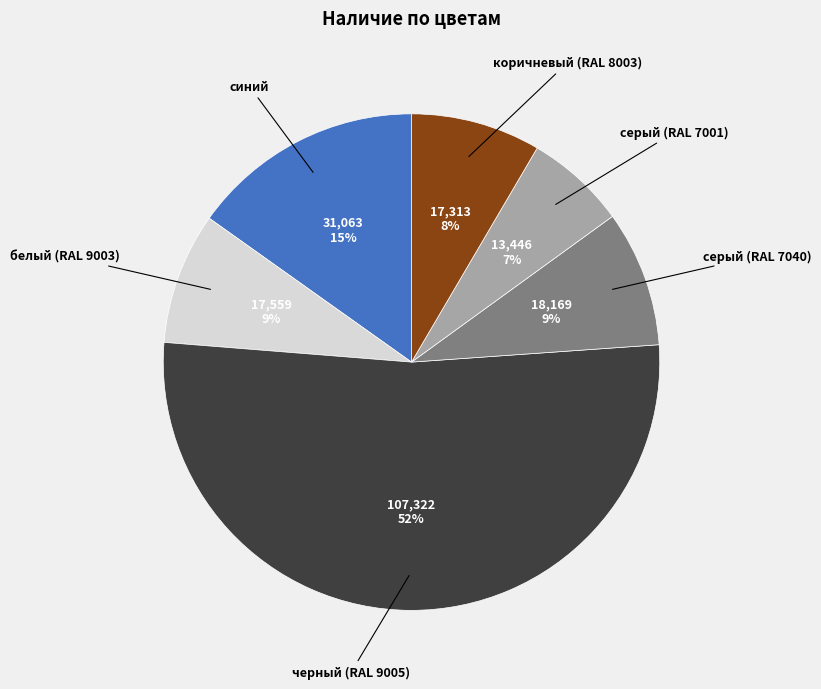

Is there any slice that represents more than half of the pie?

Yes